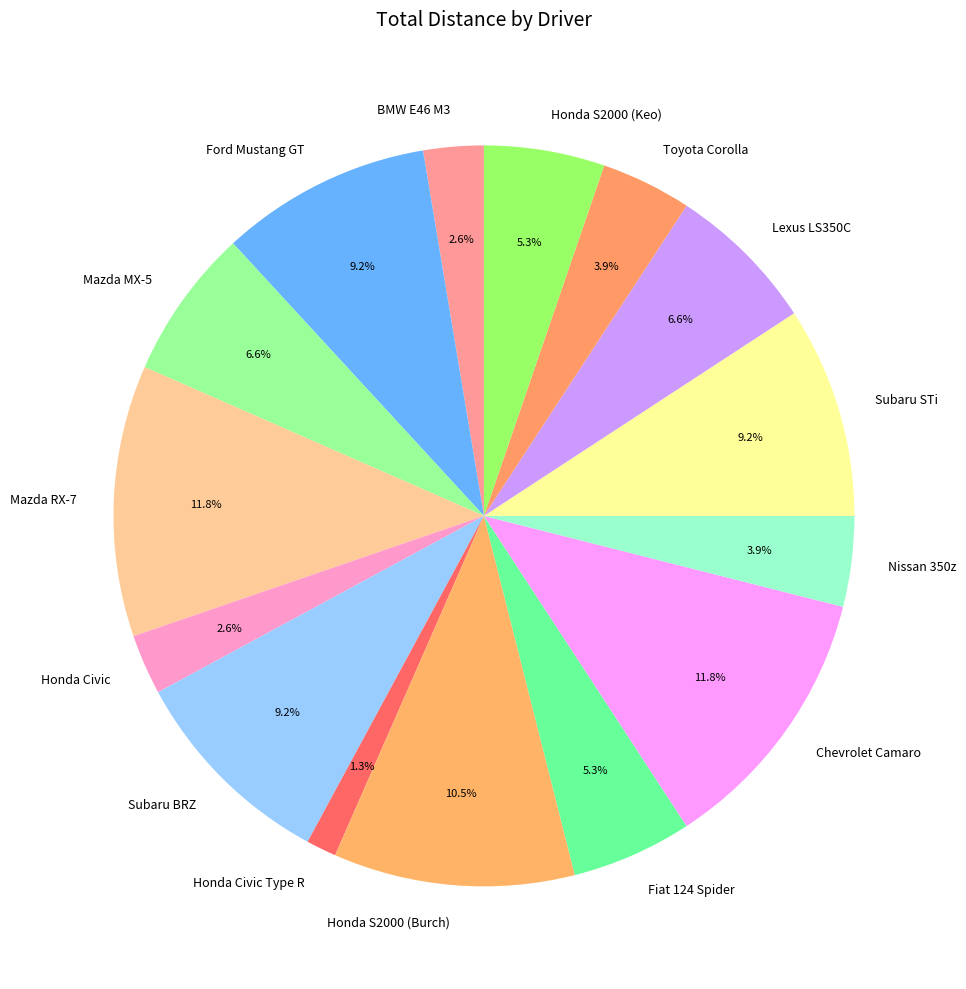

How much of the chart is everything except Subaru STi?

90.8%